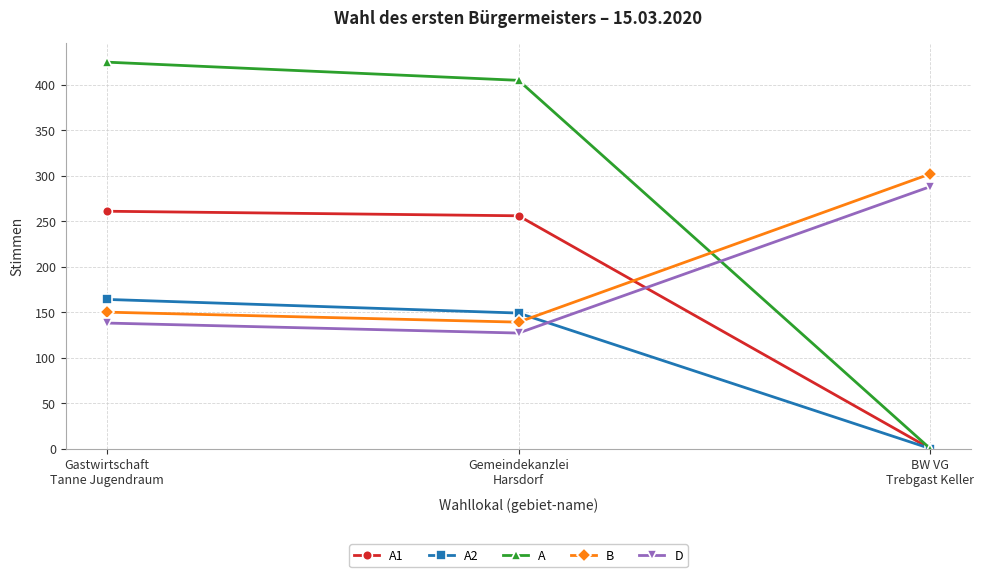

Reading left to right, what are all the values shown in this chart?

A1: Gastwirtschaft
Tanne Jugendraum=261	Gemeindekanzlei
Harsdorf=256	BW VG
Trebgast Keller=0
A2: Gastwirtschaft
Tanne Jugendraum=164	Gemeindekanzlei
Harsdorf=149	BW VG
Trebgast Keller=0
A: Gastwirtschaft
Tanne Jugendraum=425	Gemeindekanzlei
Harsdorf=405	BW VG
Trebgast Keller=0
B: Gastwirtschaft
Tanne Jugendraum=150	Gemeindekanzlei
Harsdorf=139	BW VG
Trebgast Keller=302
D: Gastwirtschaft
Tanne Jugendraum=138	Gemeindekanzlei
Harsdorf=127	BW VG
Trebgast Keller=288